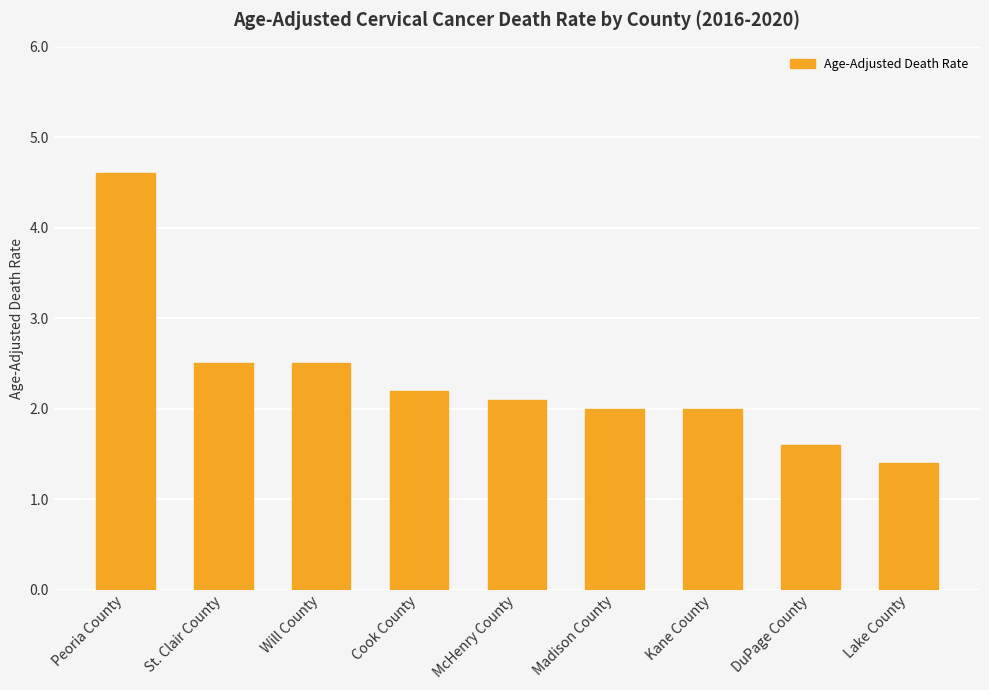

What is the difference between the values at Lake County and St. Clair County?

1.1